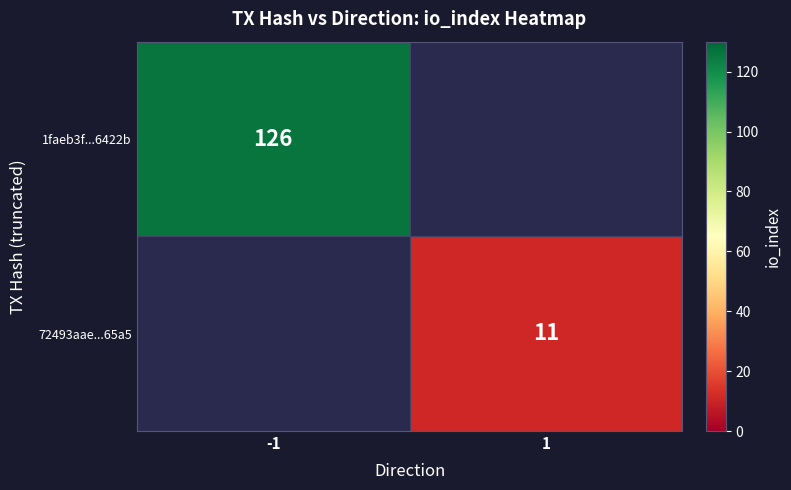

The value of 1faeb3f...6422b at -1 is 31. True or false?

False